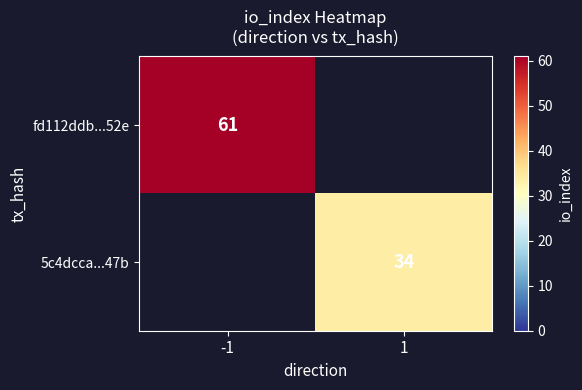

The value of fd112ddb...52e at -1 is 82. True or false?

False